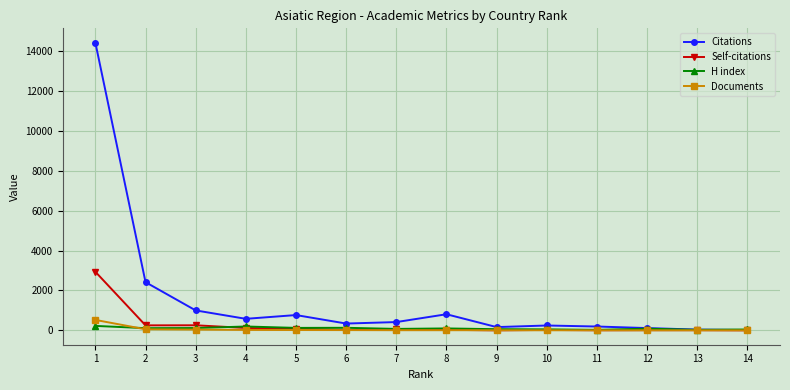

What is the sum of the H index values at 4 and 13?

219